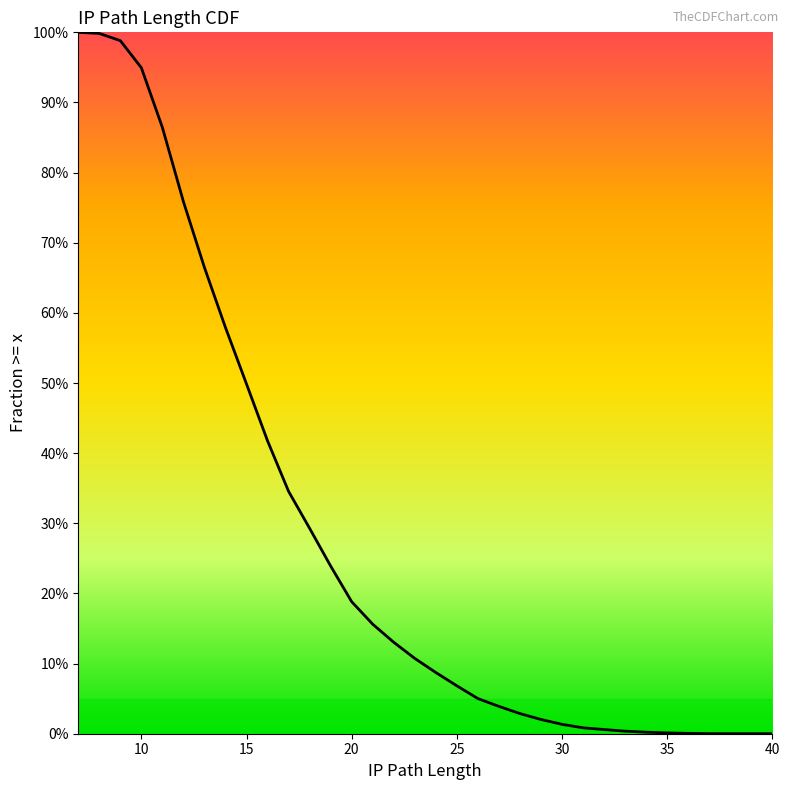

What is the maximum value shown in the chart?

1.0